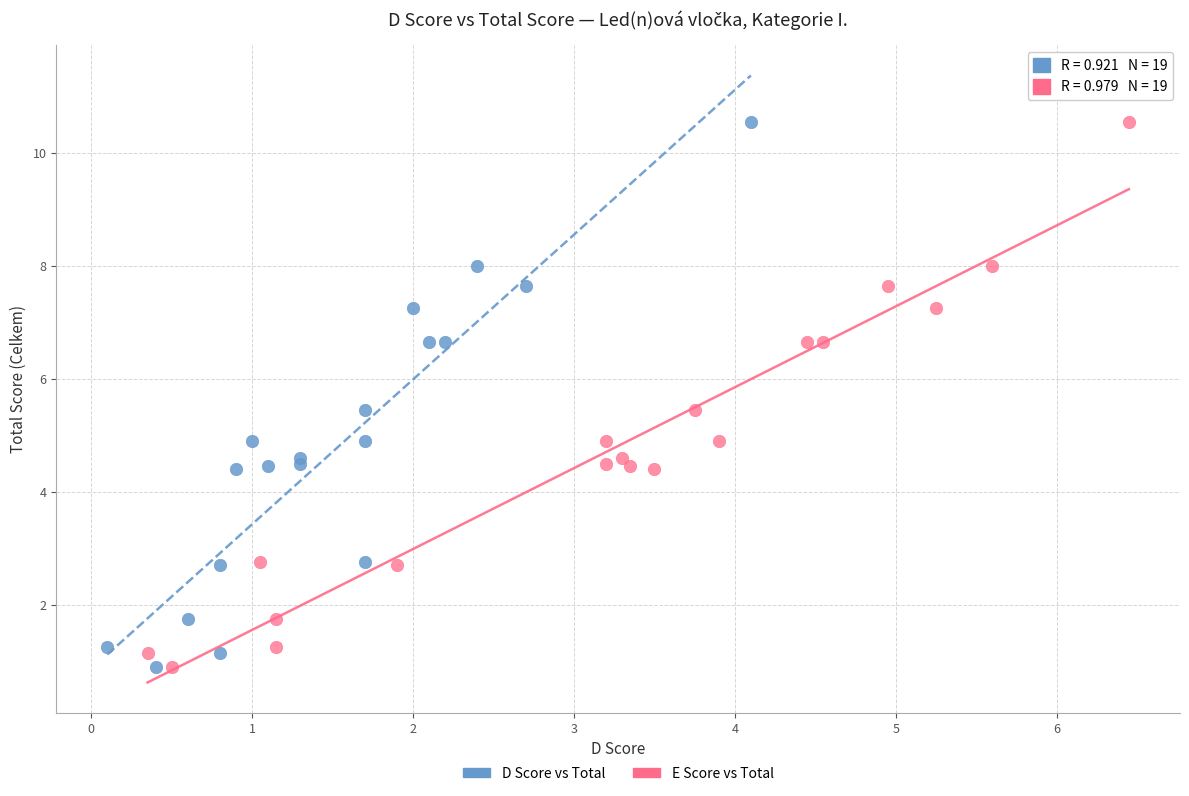

What are all the series names shown in the legend?

D Score vs Total, E Score vs Total